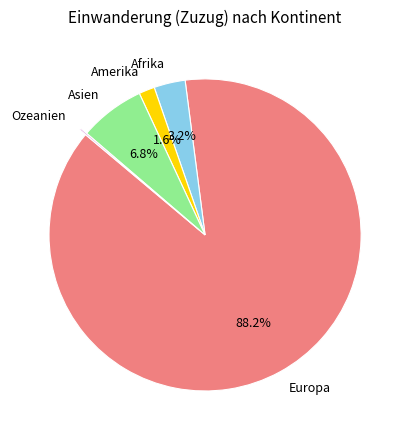

What is the largest slice in the pie chart?

Europa